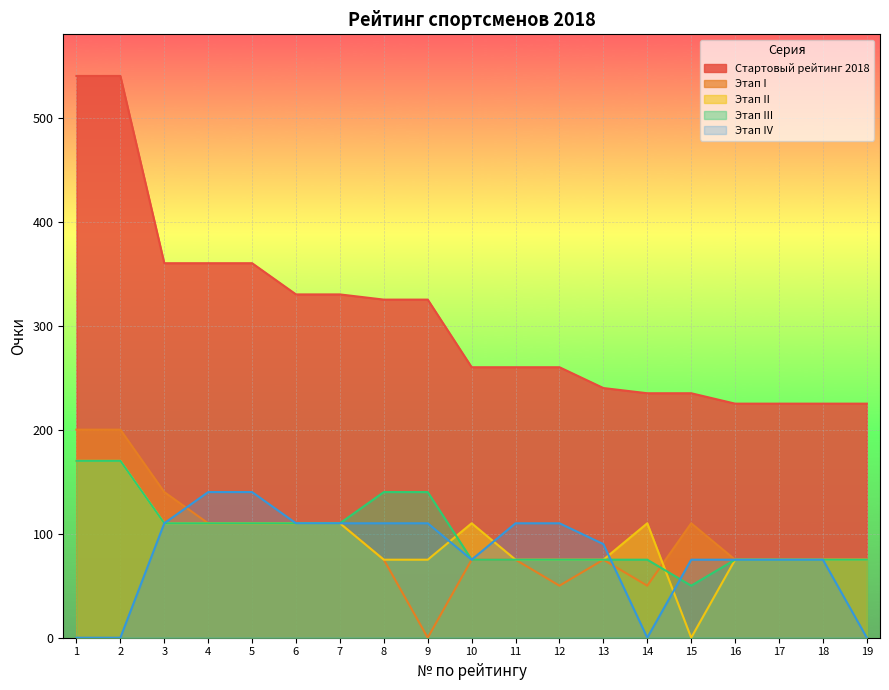

What are all the series names shown in the legend?

Стартовый рейтинг 2018, Этап I, Этап II, Этап III, Этап IV